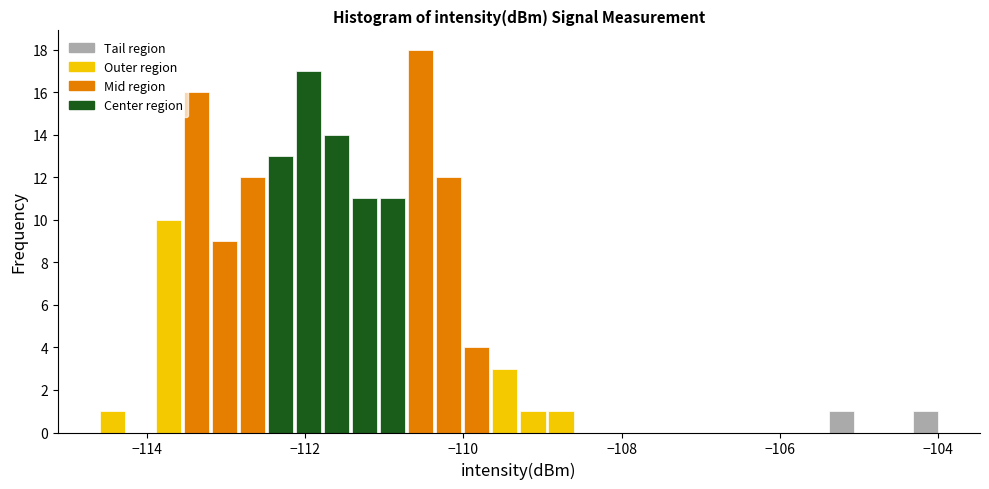

Around what value on the x-axis is the tallest bar? Give the approximate position of its centre, as read against the axis.

-110.6